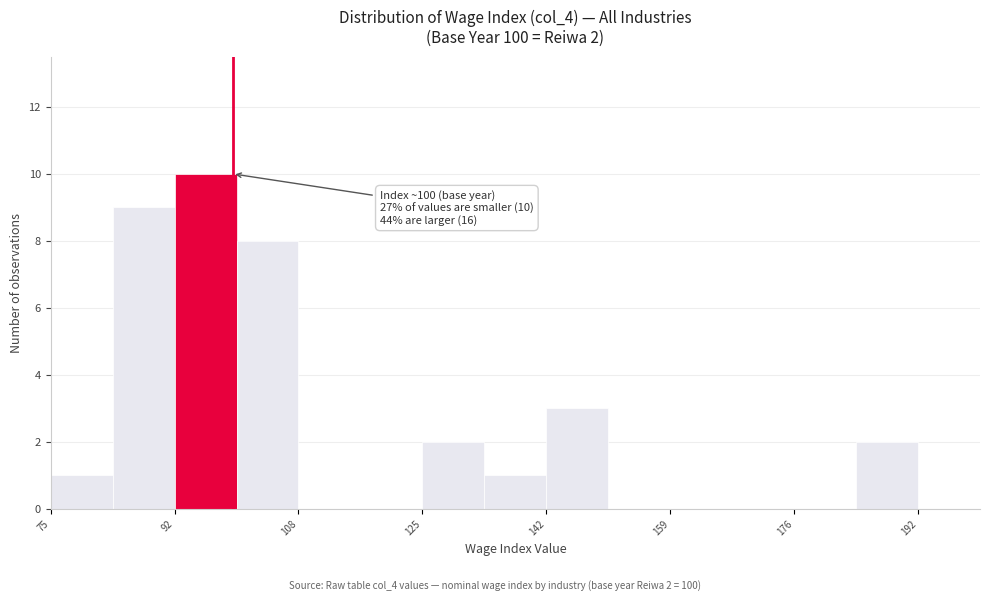

Over which range of the x-axis is the bar tallest?

92 to 100